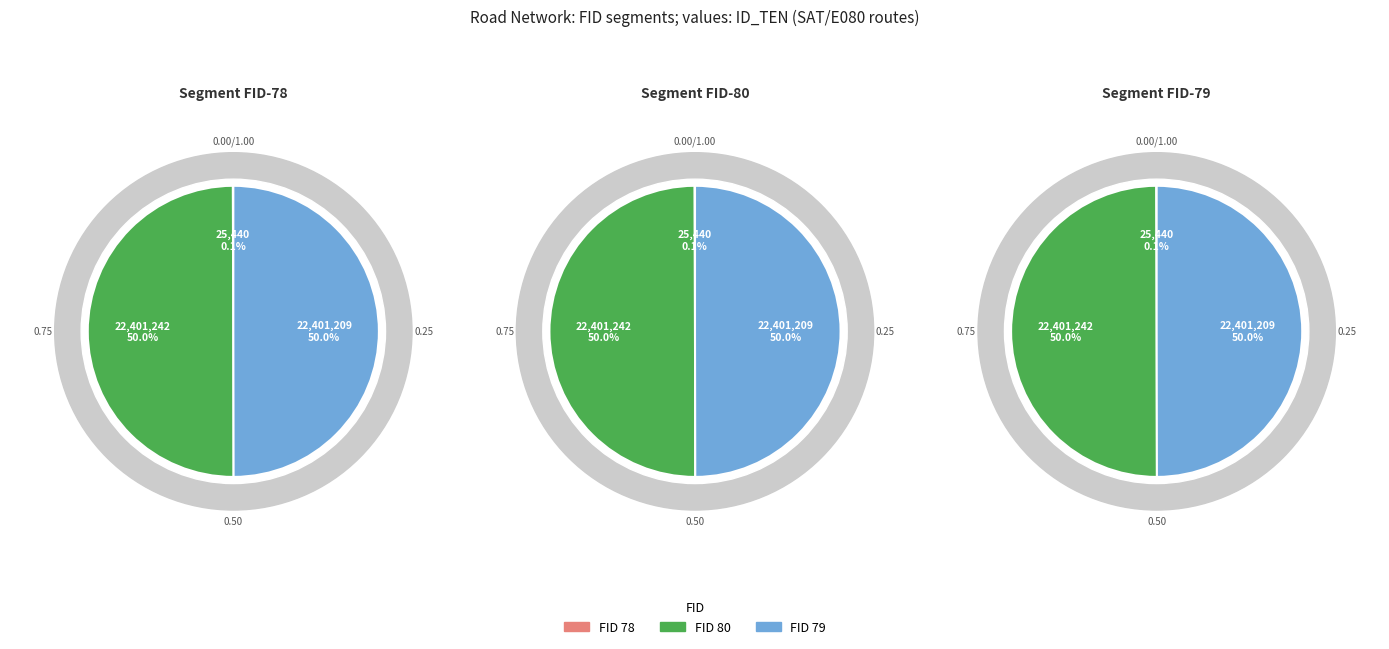

What percentage do 79 and 78 together represent?

50.0%